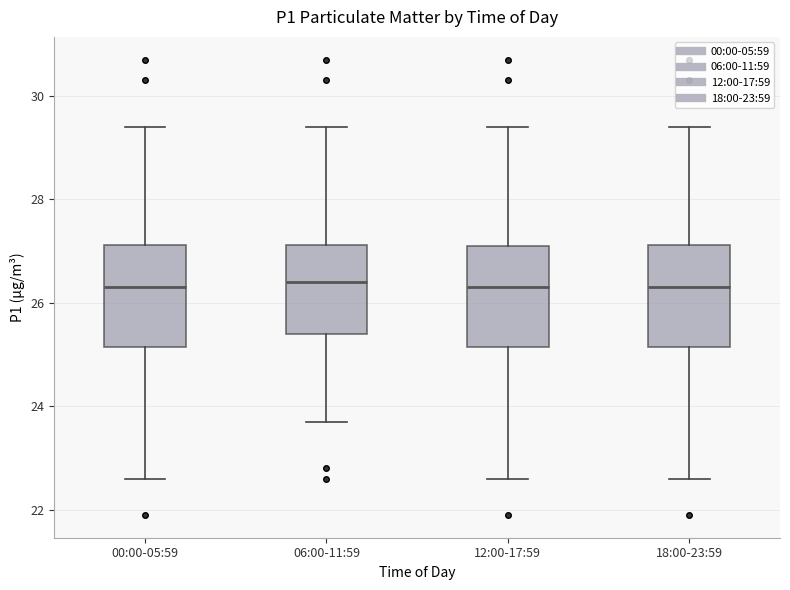

Reading left to right, transcribe this box plot: for each box, give where its median line is, the range the box spans, and where its two whiskers end, as read against the y-axis. The values are not printed on the chart, so give them approximately, as read against the axis.

00:00-05:59: median 26.4, box 25.2 to 27.2, whiskers 22.6 to 29.4
06:00-11:59: median 26.4, box 25.4 to 27.2, whiskers 23.8 to 29.4
12:00-17:59: median 26.4, box 25.2 to 27.2, whiskers 22.6 to 29.4
18:00-23:59: median 26.4, box 25.2 to 27.2, whiskers 22.6 to 29.4